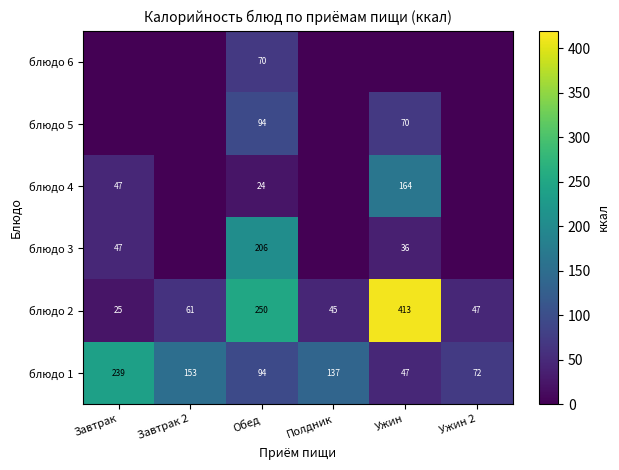

List the labels in order of блюдо 2 value, largest first.

Ужин, Обед, Завтрак 2, Ужин 2, Полдник, Завтрак